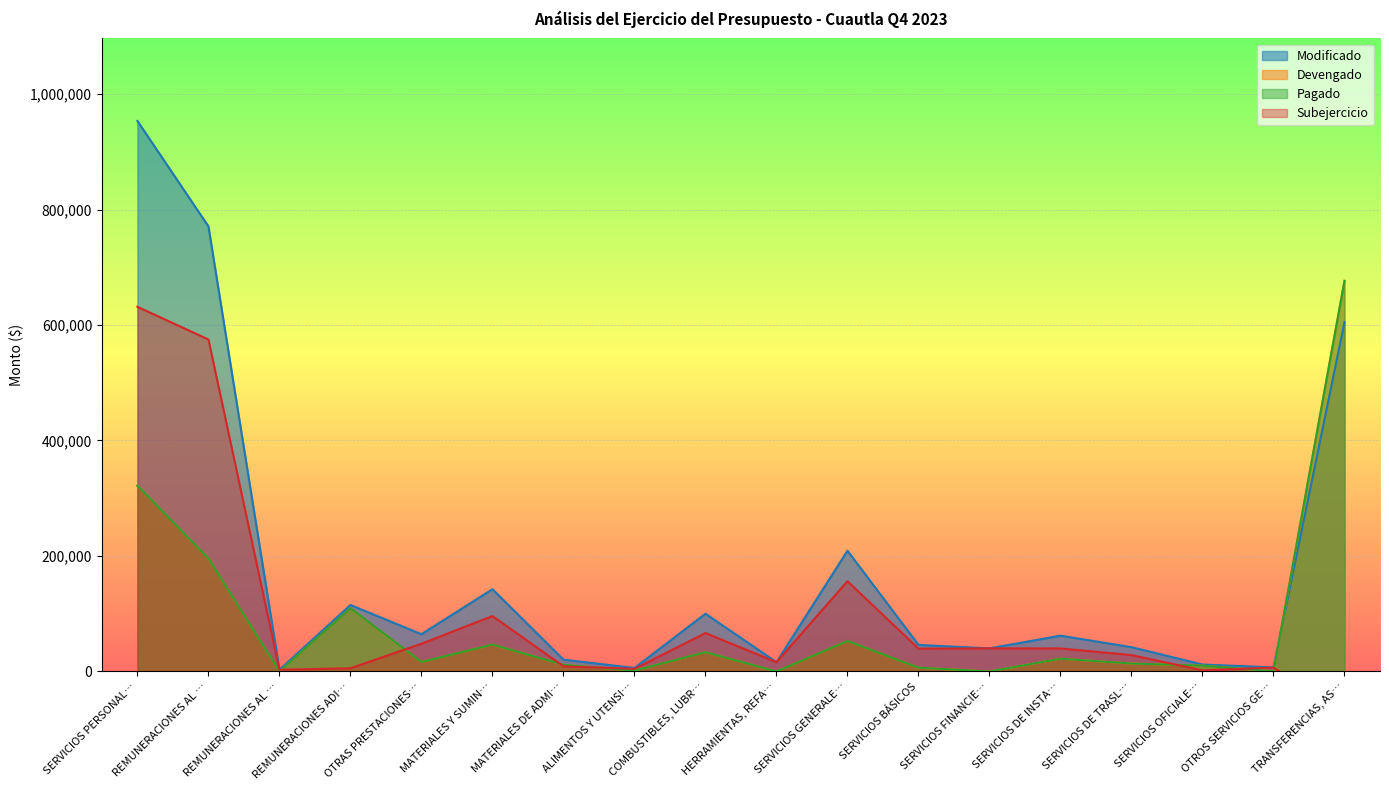

After their last crossing, which series has the higher values: Modificado or Pagado?

Pagado